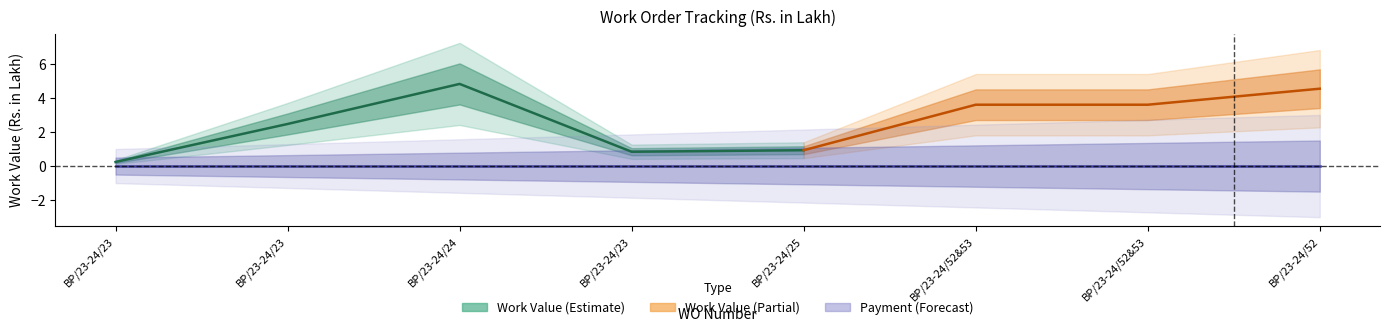

What is the sum of the Work Value values at BP/23-24/23 and BP/23-24/25?

1.8